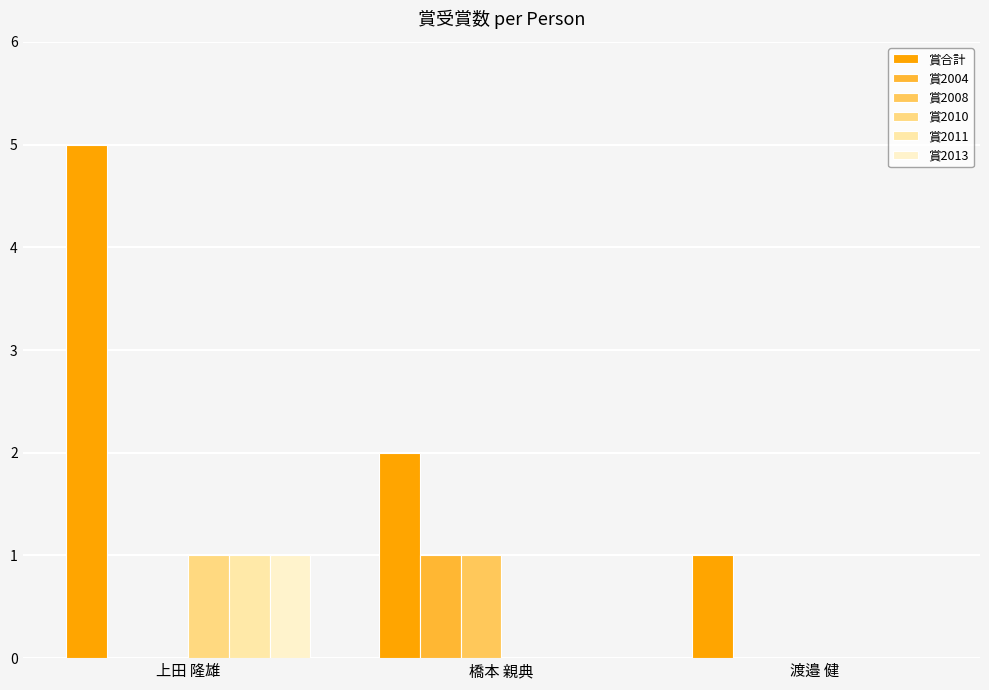

What is the spread (max minus min) of values at 上田 隆雄?

5